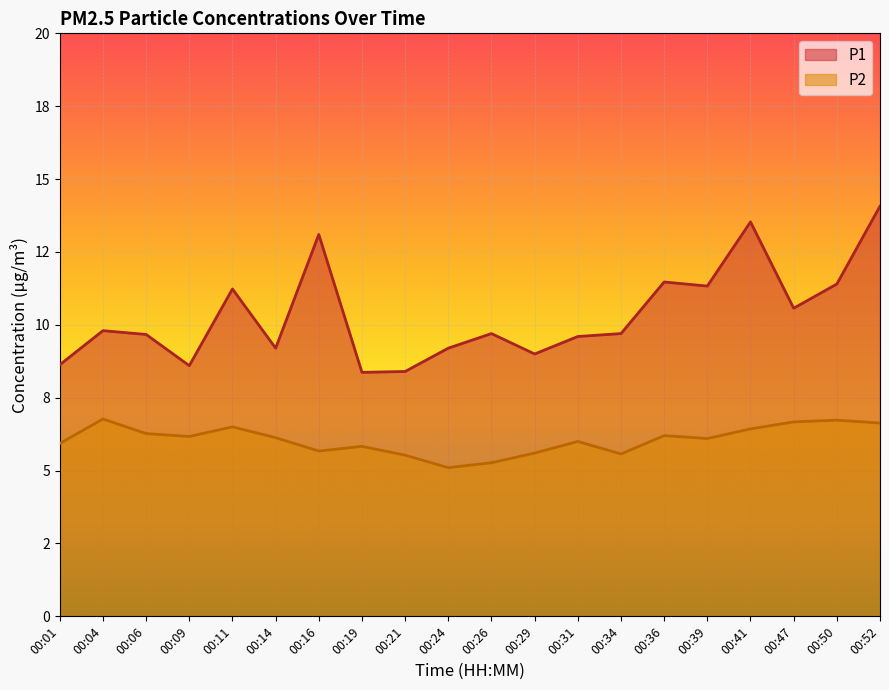

Reading left to right, extract all data points from this chart.

P1: 00:01=8.6	00:04=9.8	00:06=9.7	00:09=8.6	00:11=11.2	00:14=9.2	00:16=13.1	00:19=8.4	00:21=8.4	00:24=9.2	00:26=9.7	00:29=9.0	00:31=9.6	00:34=9.7	00:36=11.5	00:39=11.3	00:41=13.5	00:47=10.6	00:50=11.4	00:52=14.1
P2: 00:01=5.9	00:04=6.8	00:06=6.3	00:09=6.2	00:11=6.5	00:14=6.1	00:16=5.7	00:19=5.8	00:21=5.5	00:24=5.1	00:26=5.3	00:29=5.6	00:31=6.0	00:34=5.6	00:36=6.2	00:39=6.1	00:41=6.4	00:47=6.7	00:50=6.7	00:52=6.6